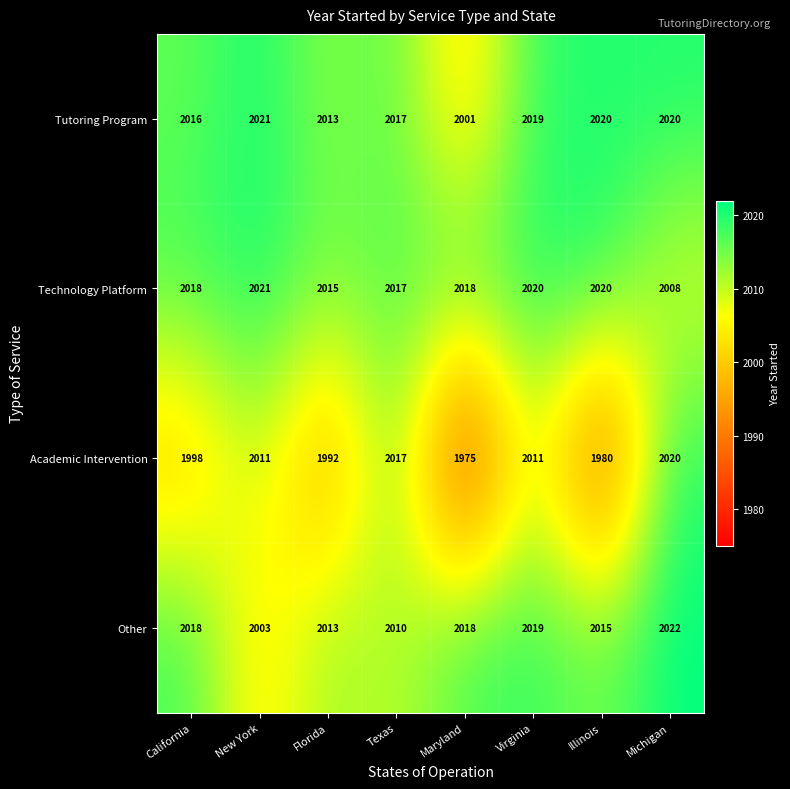

What is the sum of all Academic Intervention values?

16004